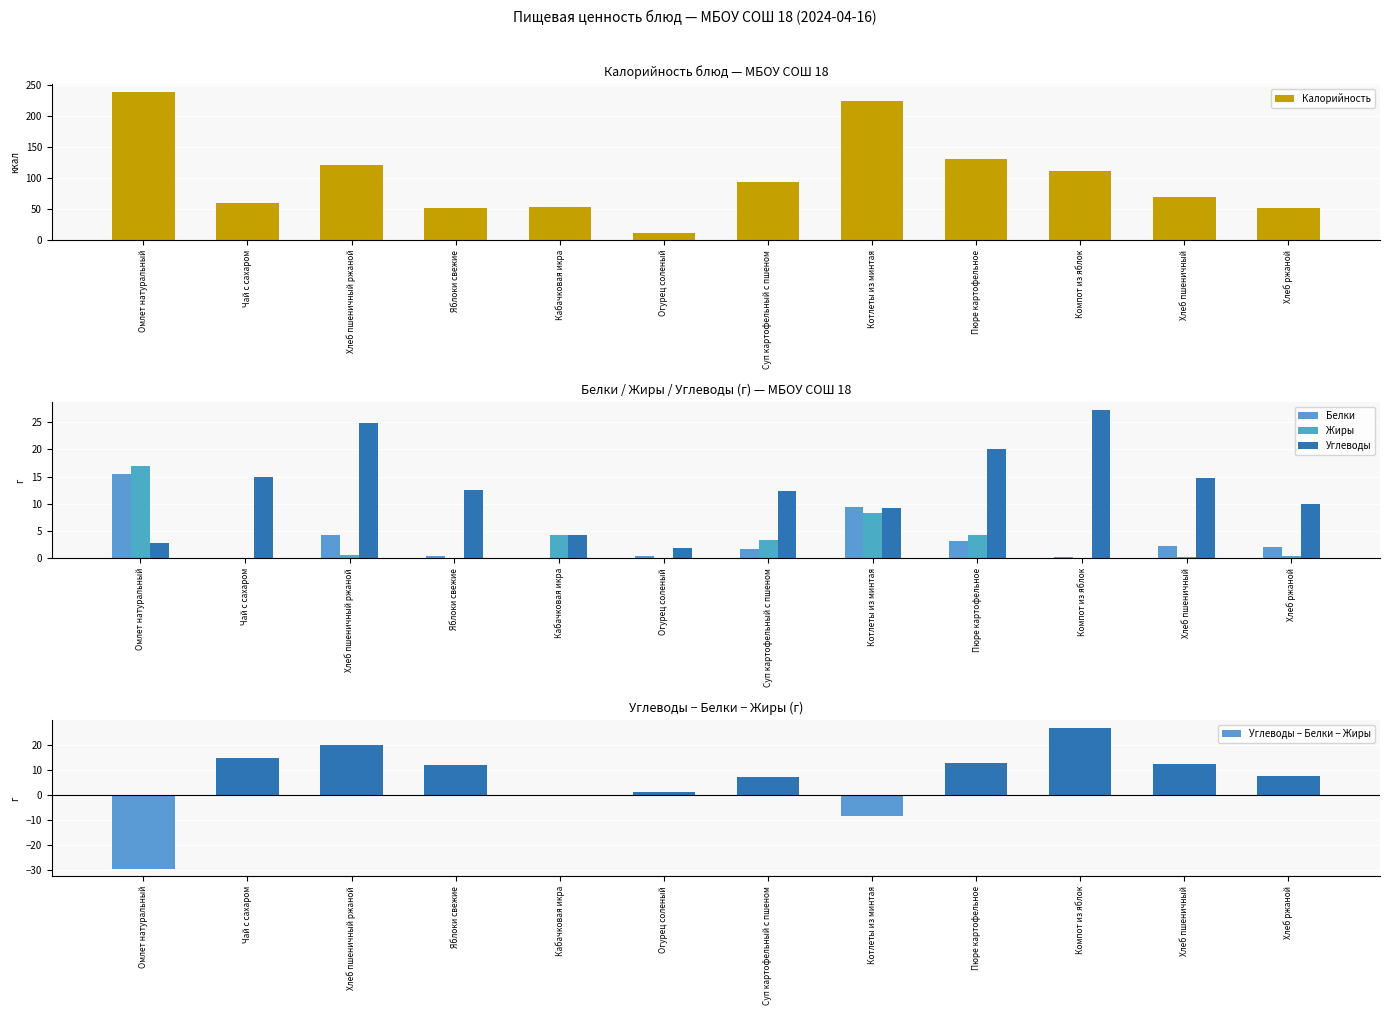

Count the number of categories in the chart.

12